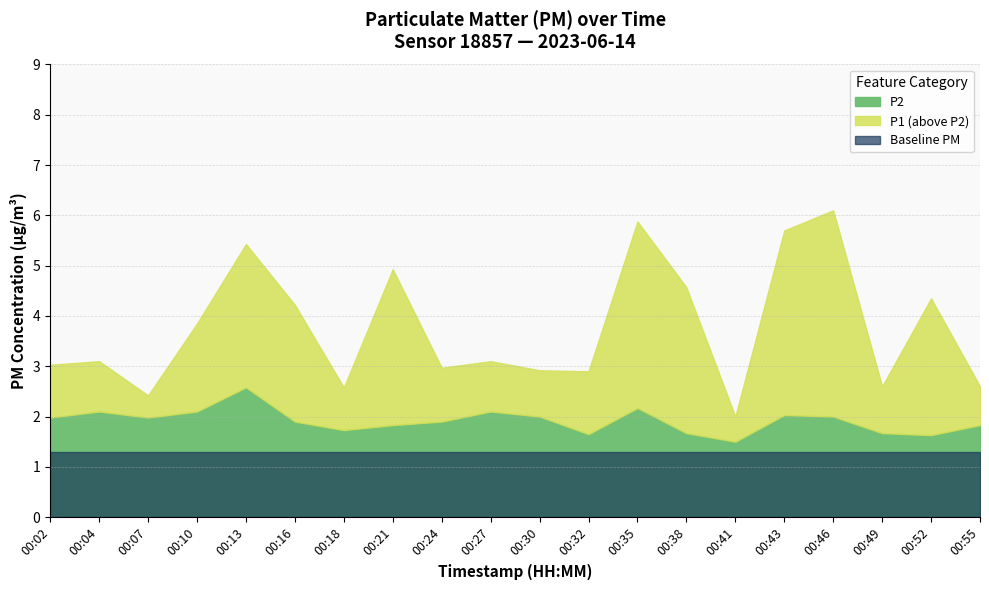

The value of P1 at 00:41 is 1.0. True or false?

False